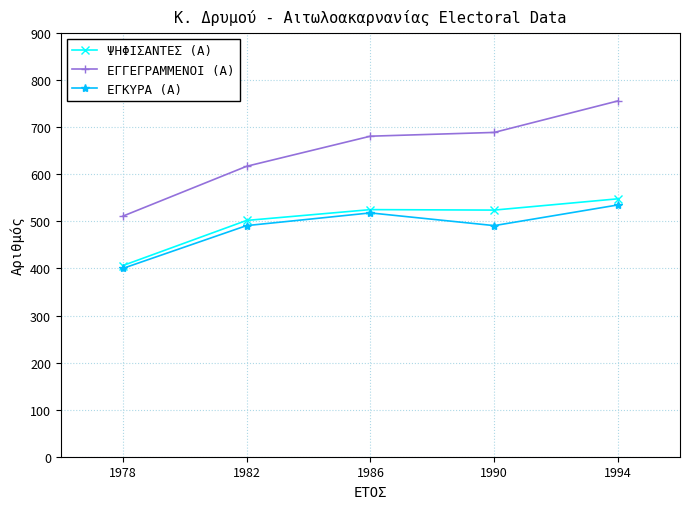

Does the chart have visible grid lines?

Yes